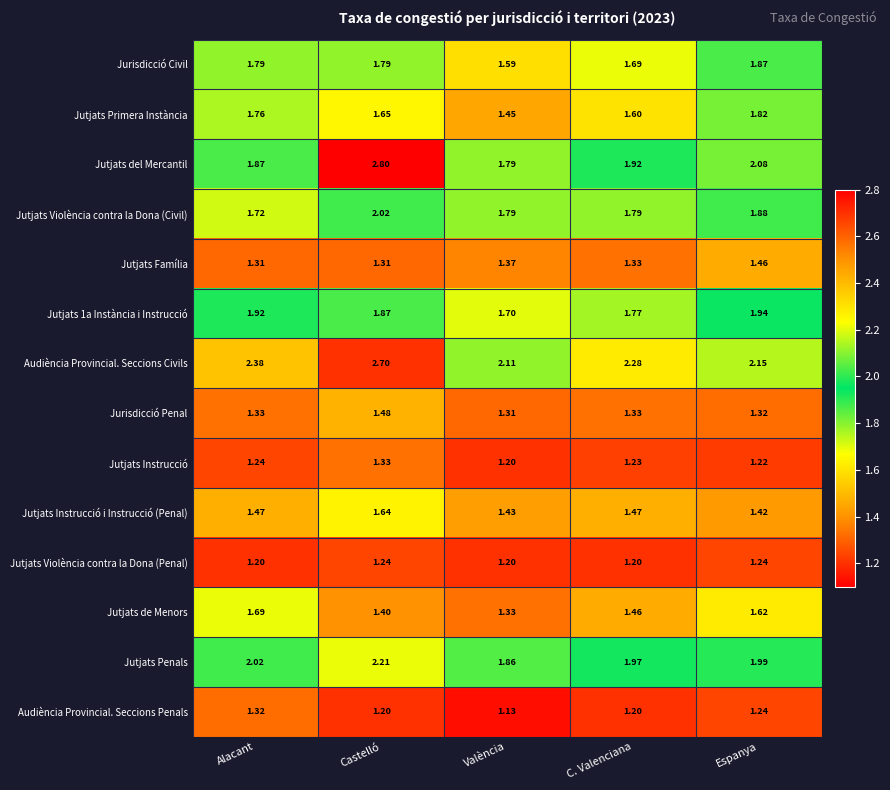

Rank the categories by Jutjats 1a Instància i Instrucció value from lowest to highest.

València, C. Valenciana, Castelló, Alacant, Espanya